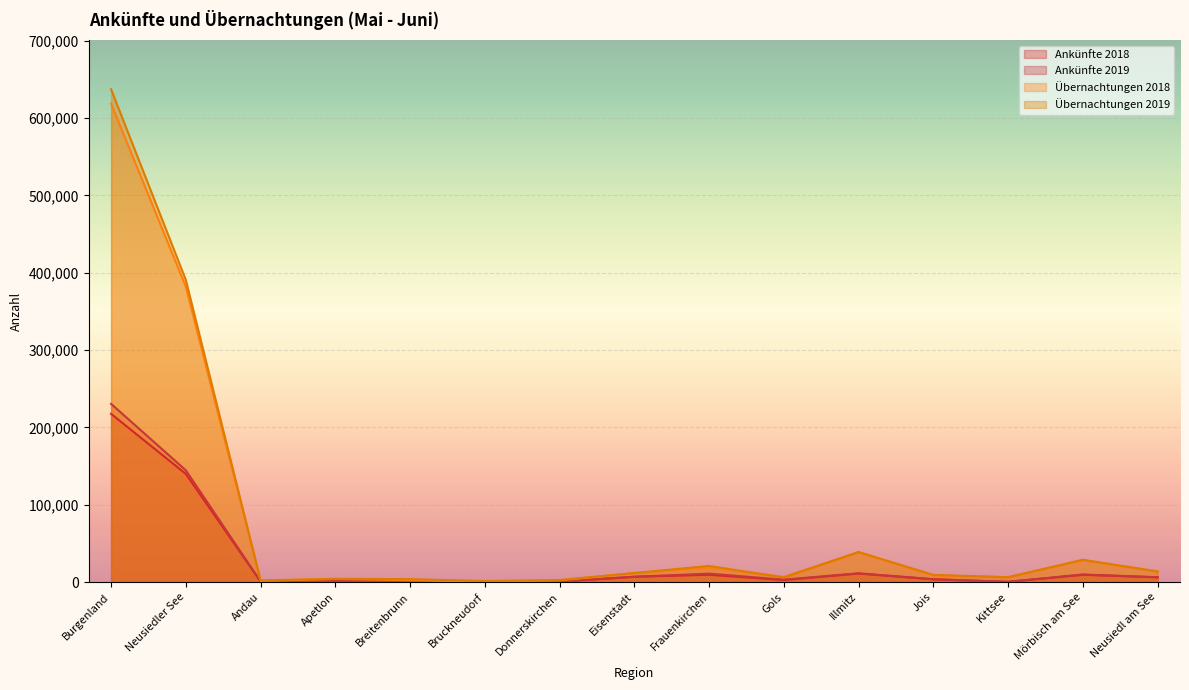

What is the spread (max minus min) of values at Frauenkirchen?

11375